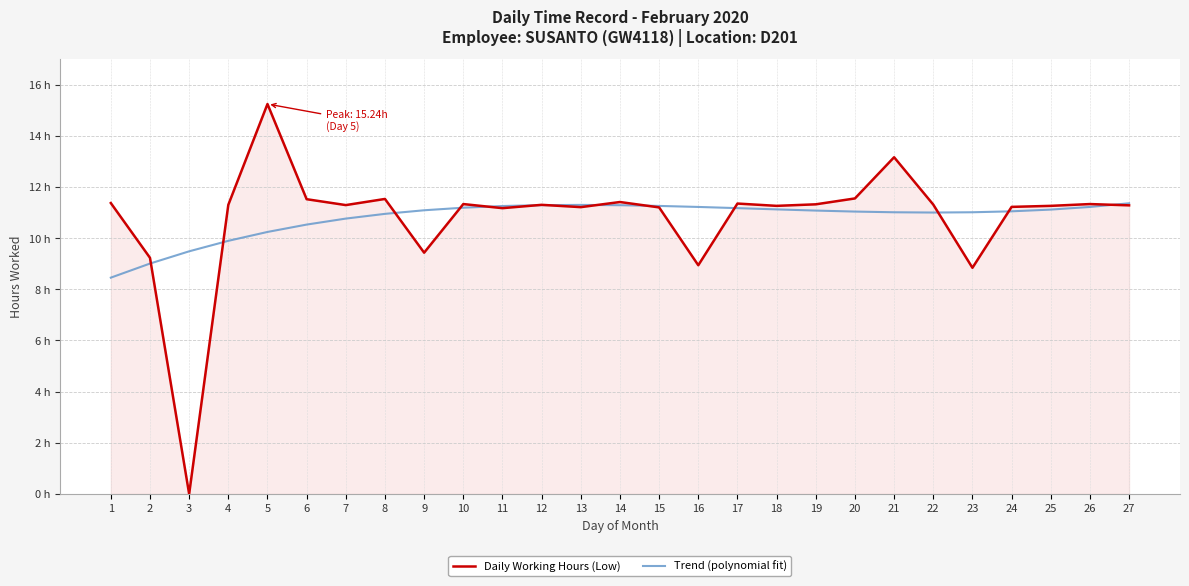

Where does the Trend (polynomial fit) series first go above 11?

9